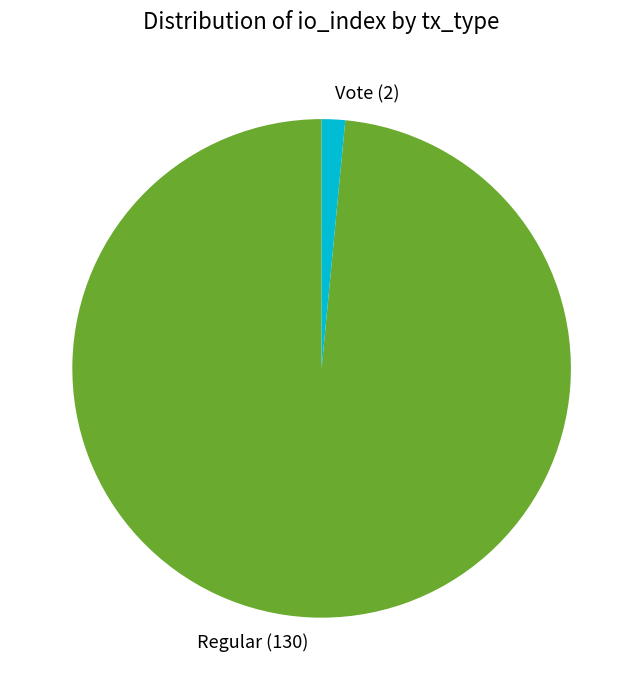

What is the smallest slice in the pie chart?

Vote (2)